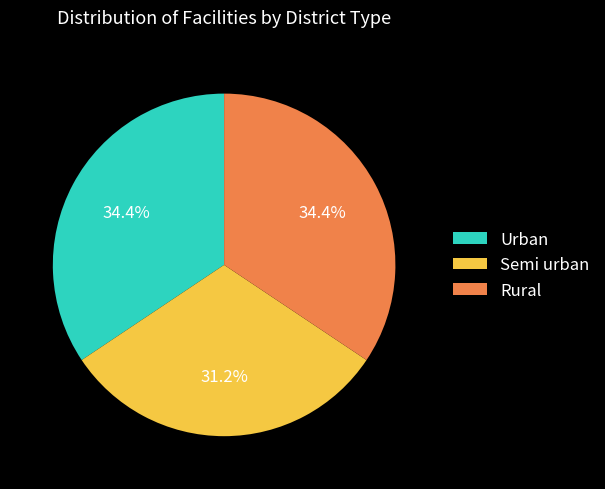

The Semi urban slice represents 37% of the pie. True or false?

False